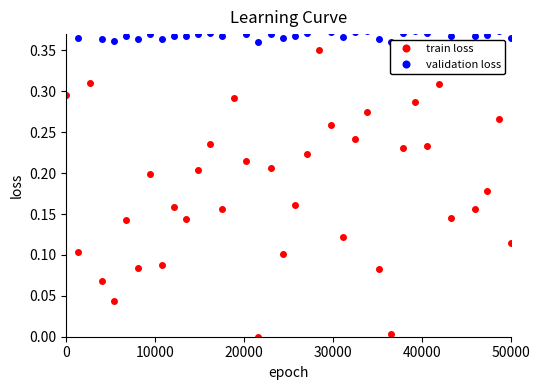

How many data points does each series have?

38